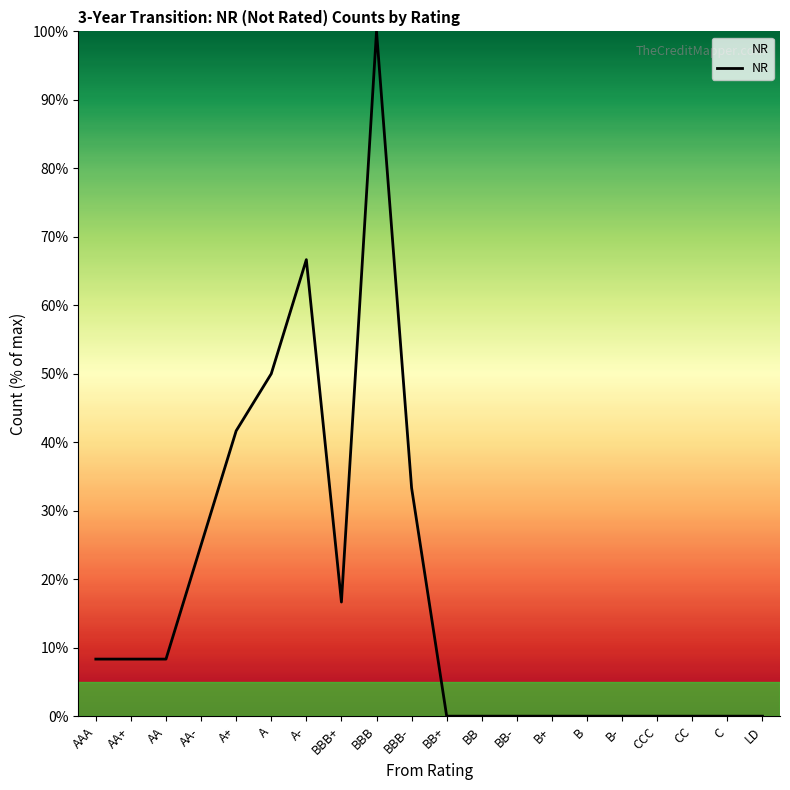

What is the sum of the values at B and A+?

41.7